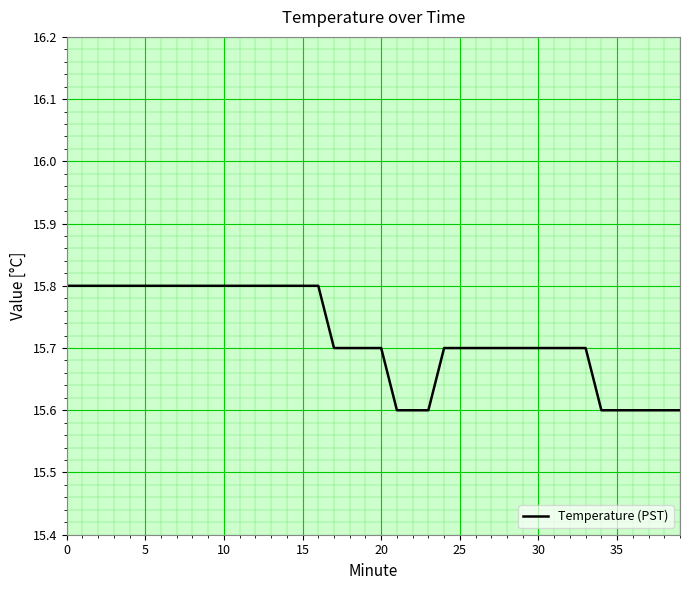

How many lines are shown in the chart?

1